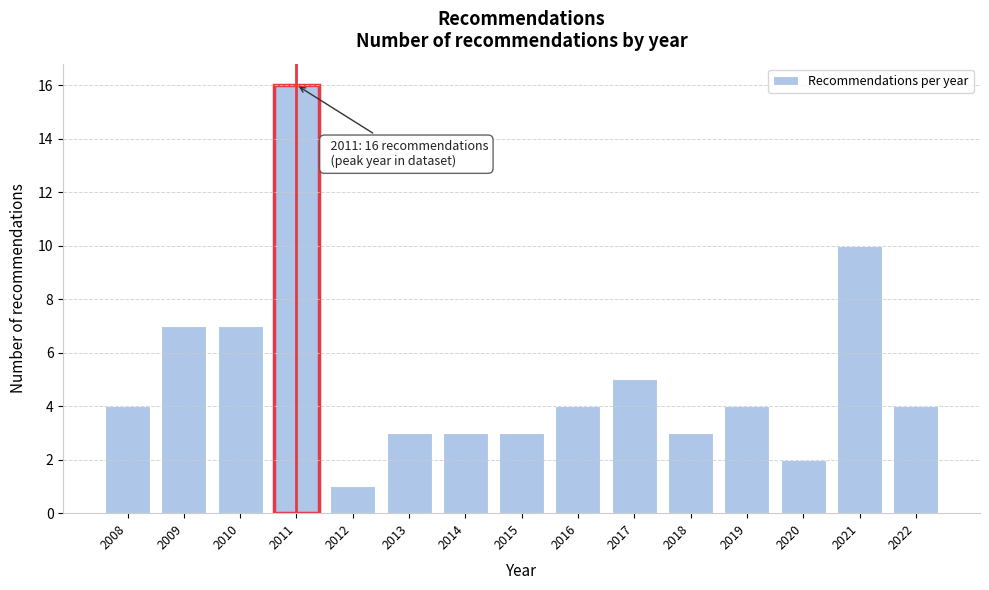

Reading right to left, extract all data points from this chart.

4	10	2	4	3	5	4	3	3	3	1	16	7	7	4